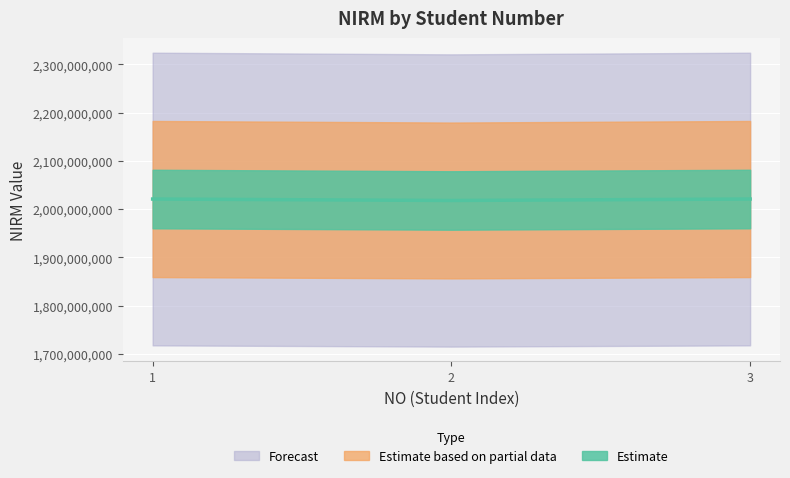

What is the average value?

2020020448